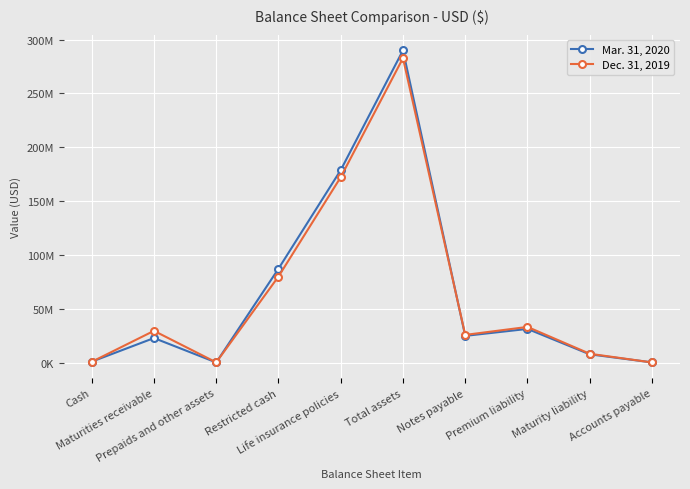

List the labels in order of Mar. 31, 2020 value, largest first.

Total assets, Life insurance policies, Restricted cash, Premium liability, Notes payable, Maturities receivable, Maturity liability, Cash, Accounts payable, Prepaids and other assets